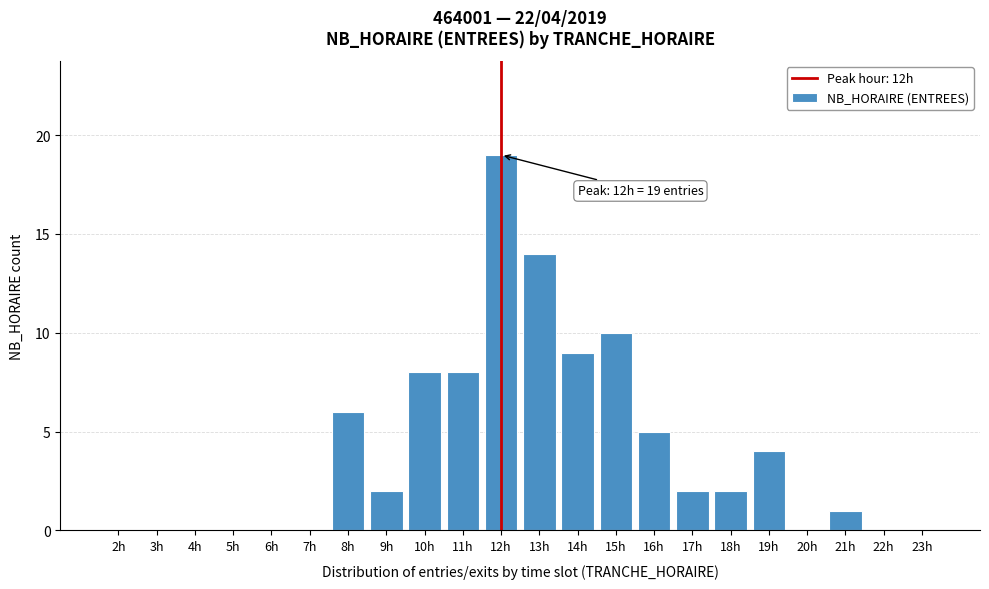

Reading right to left, list all the values displayed in this chart.

23h=0	22h=0	21h=1	20h=0	19h=4	18h=2	17h=2	16h=5	15h=10	14h=9	13h=14	12h=19	11h=8	10h=8	9h=2	8h=6	7h=0	6h=0	5h=0	4h=0	3h=0	2h=0